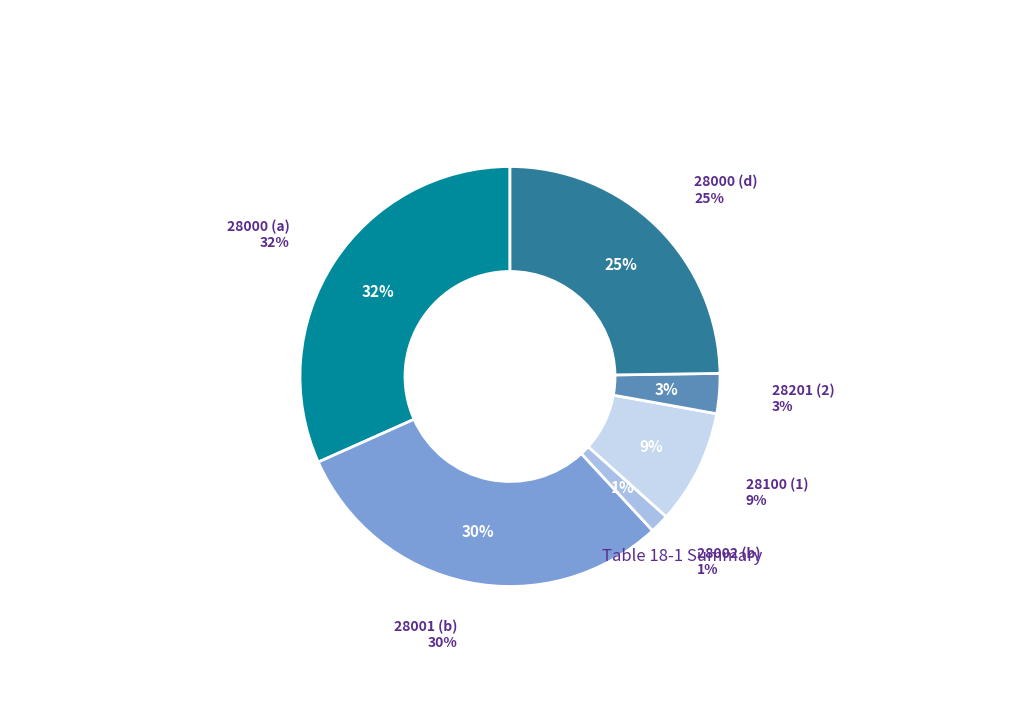

Rank the categories by value from lowest to highest.

28002 (b), 28201 (2), 28100 (1), 28000 (d), 28001 (b), 28000 (a)